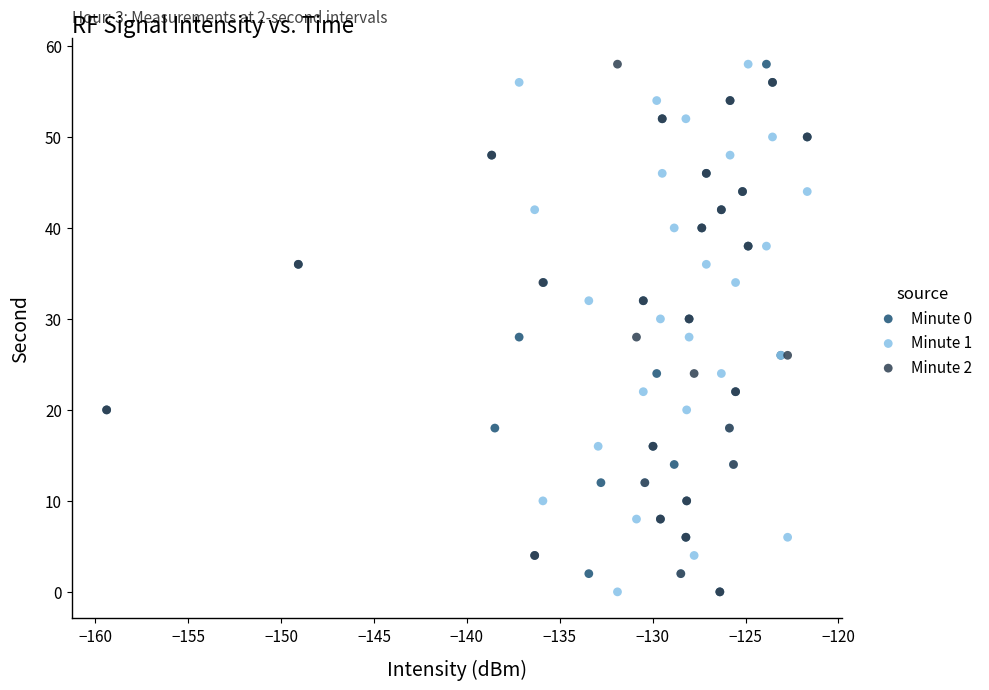

What are all the series names shown in the legend?

Minute 0, Minute 1, Minute 2